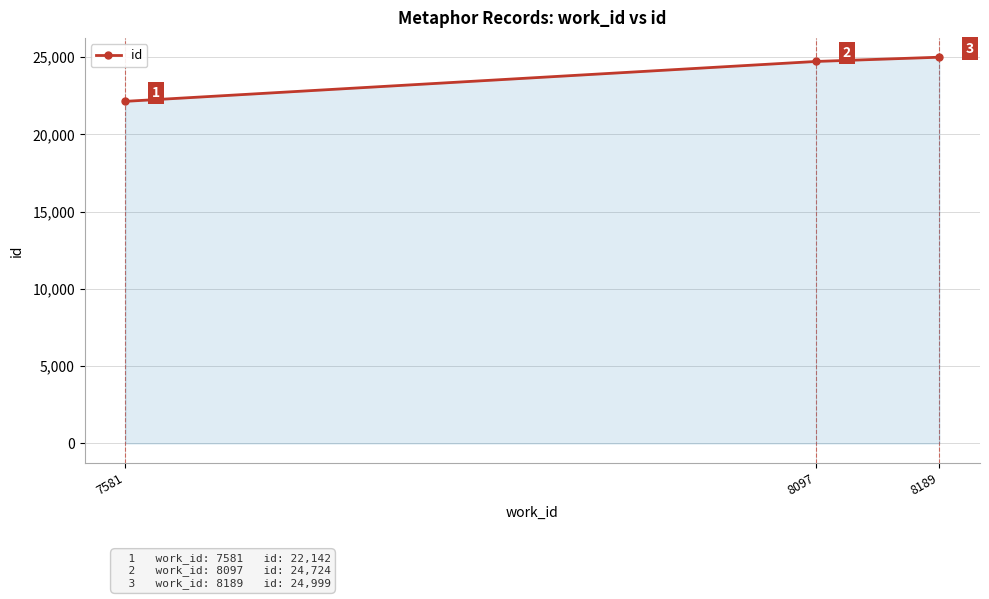

What is the value of the 3rd point from the left?

24999